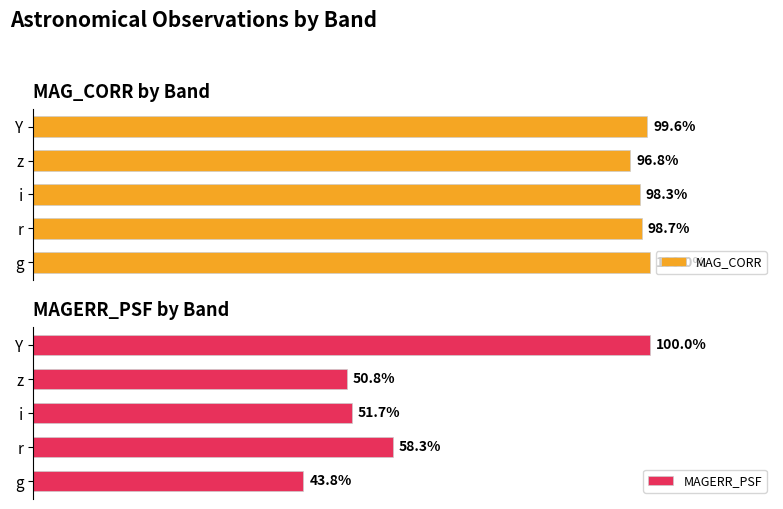

Which category has the lowest value in the MAGERR_PSF series?

g